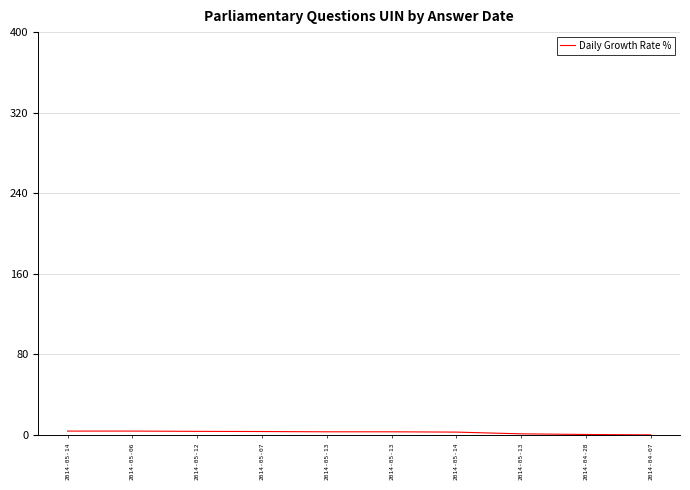

How many values are below 3?

4